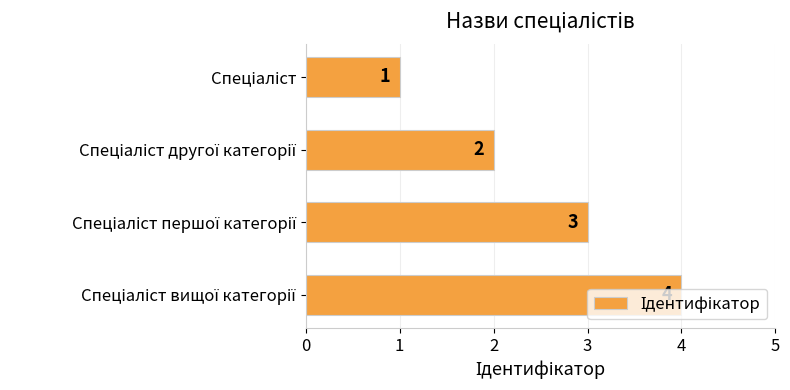

How many bars are there in total?

4